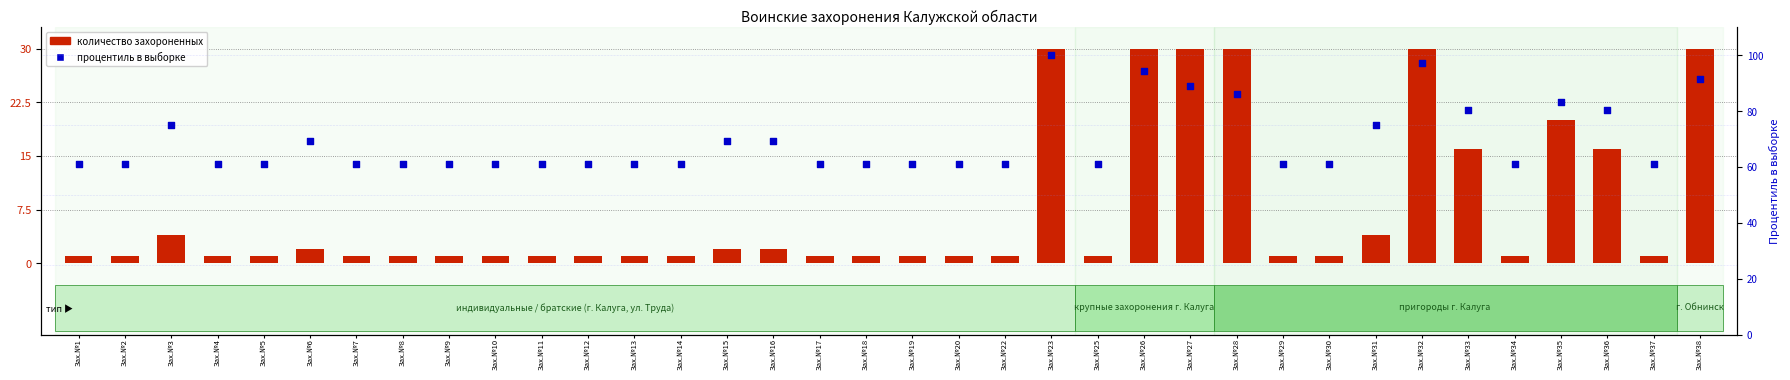

Which series reaches the minimum Y coordinate?

количество захороненных (отображение ограничено 30)